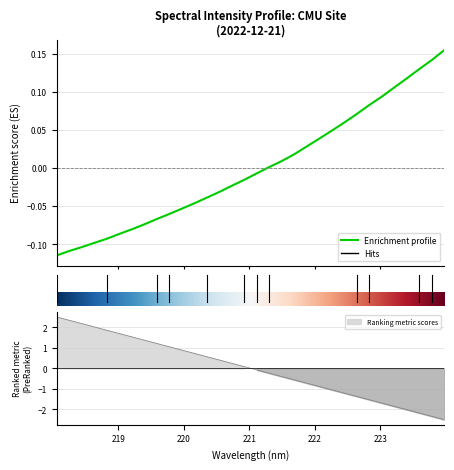

Does the chart display data point markers on the line(s)?

No